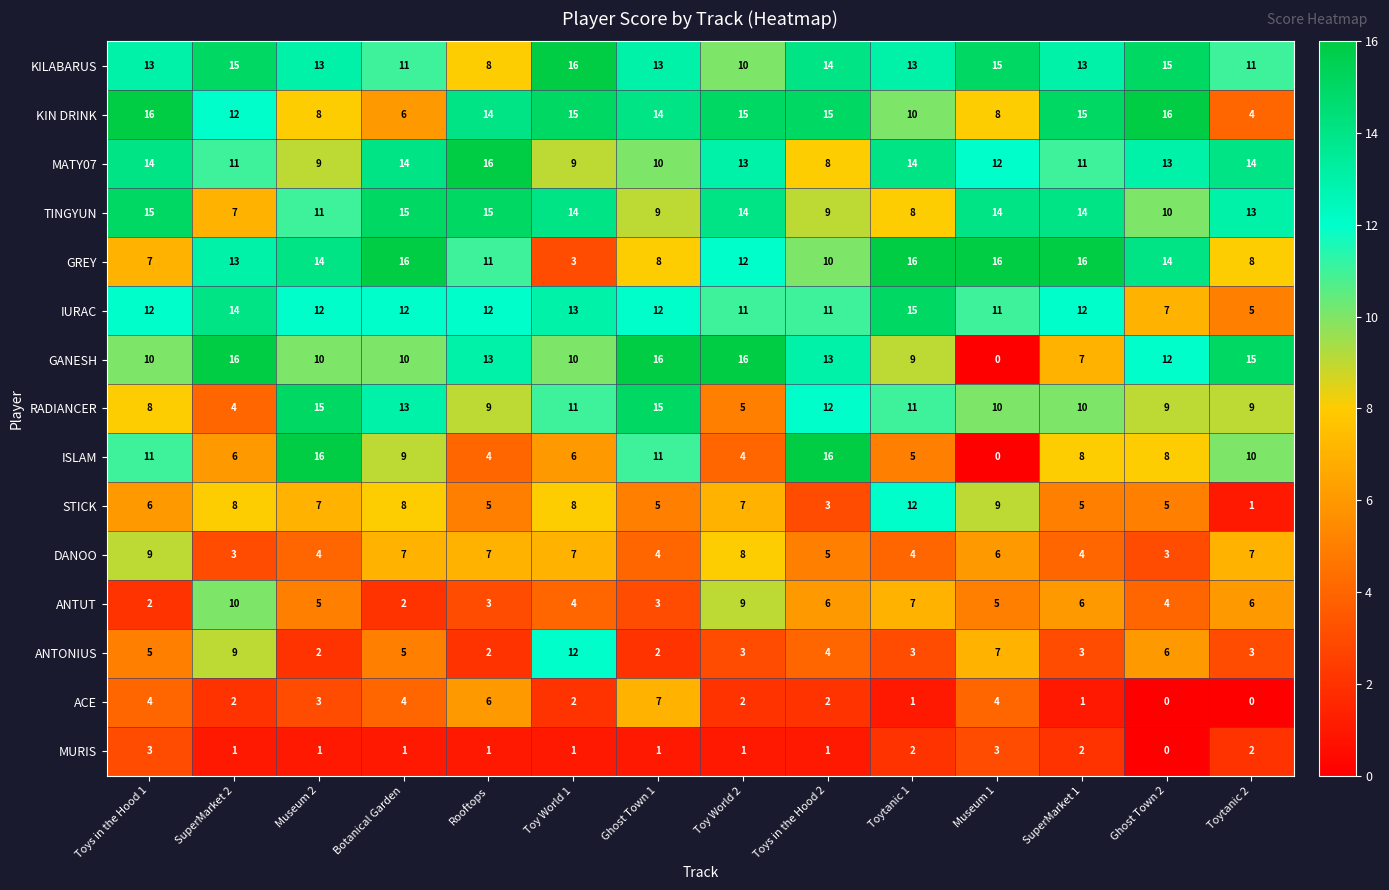

What is the sum of the KIN DRINK values at Toy World 1 and Museum 2?

23